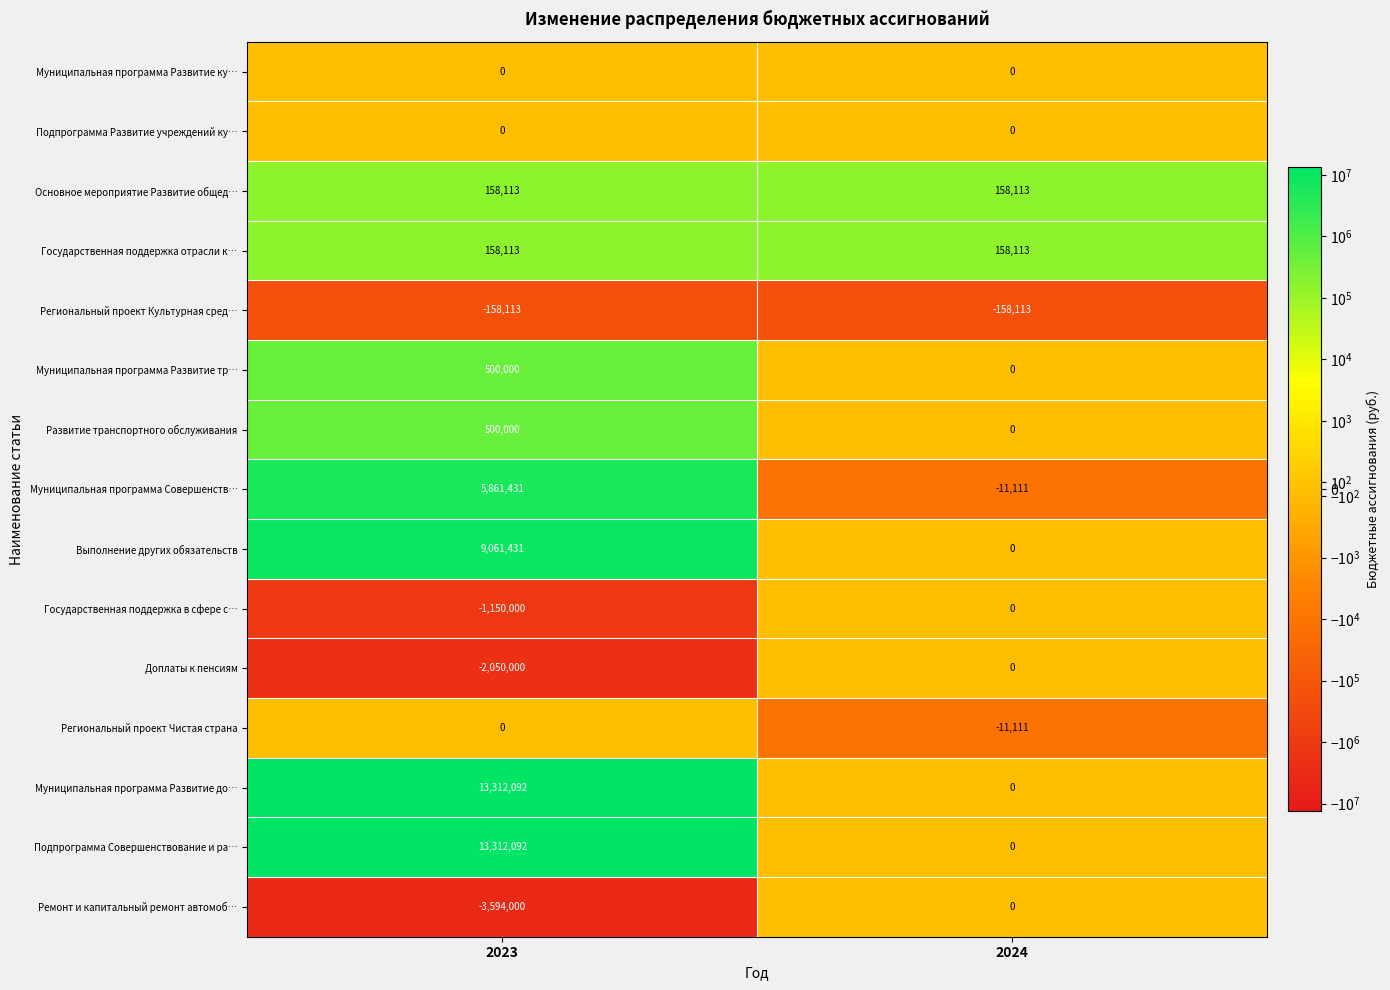

Which category has the highest value in the Ремонт и капитальный ремонт автомоб… series?

2024